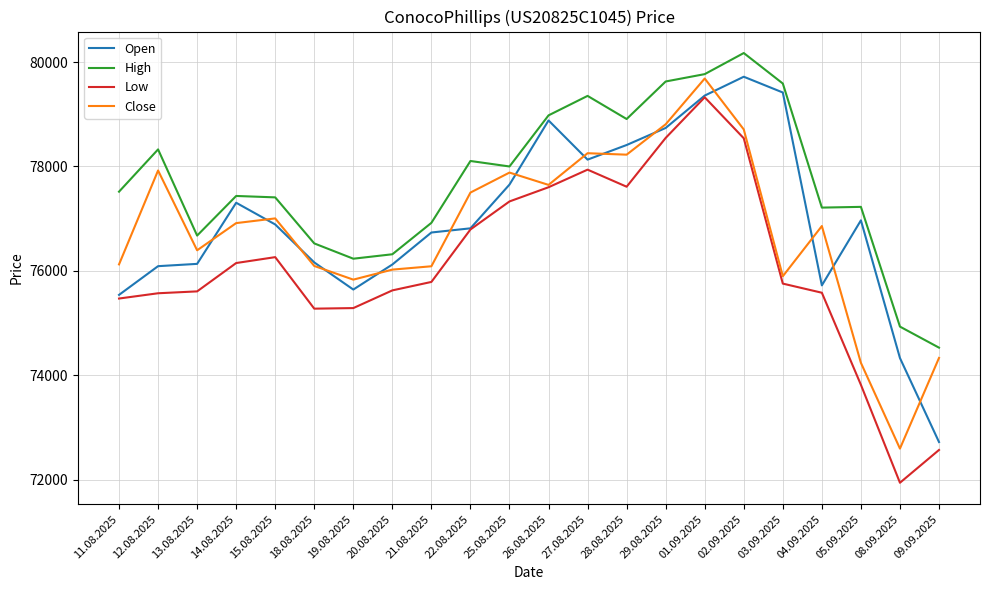

In Low, how many points are lower than both neighbors (excluding endpoints)?

3